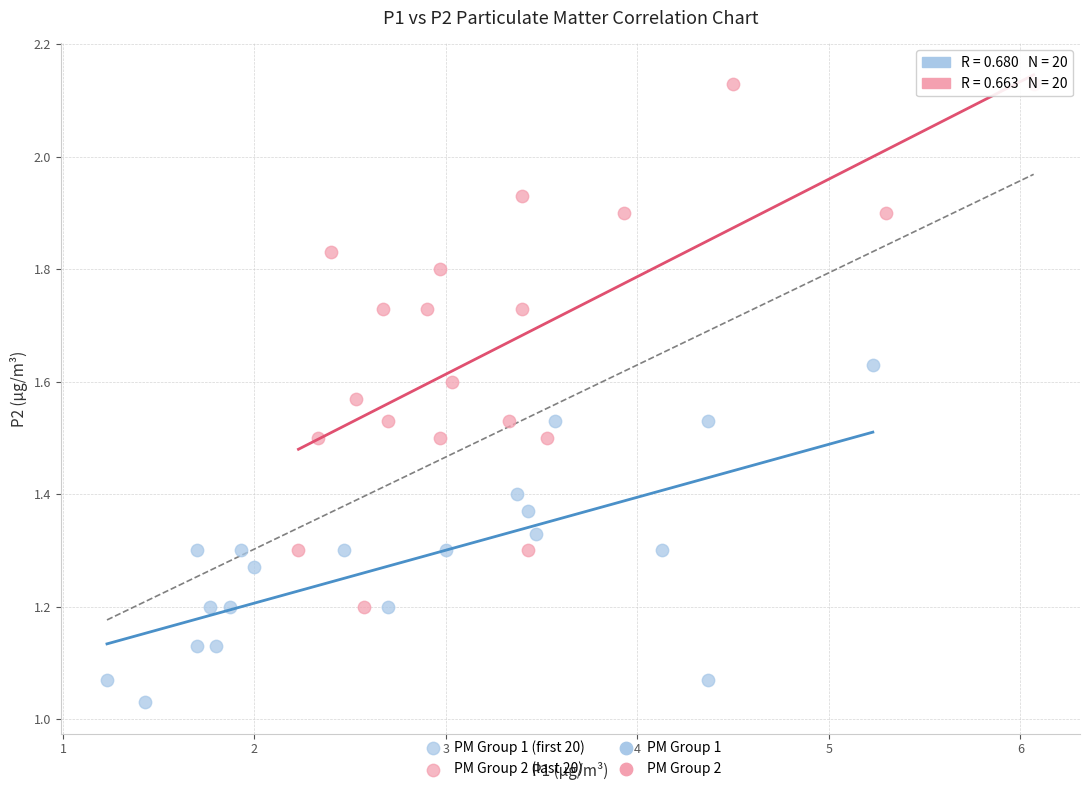

Which series has the widest spread of Y values?

PM Group 2 (last 20)